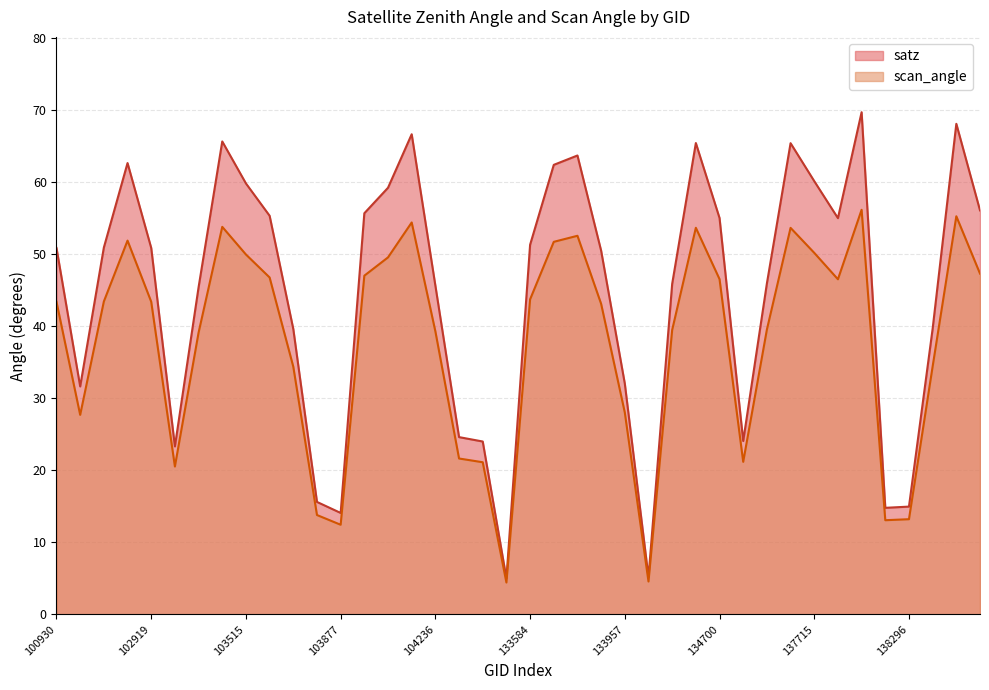

Rank the series by their maximum value, from highest to lowest.

satz, scan_angle